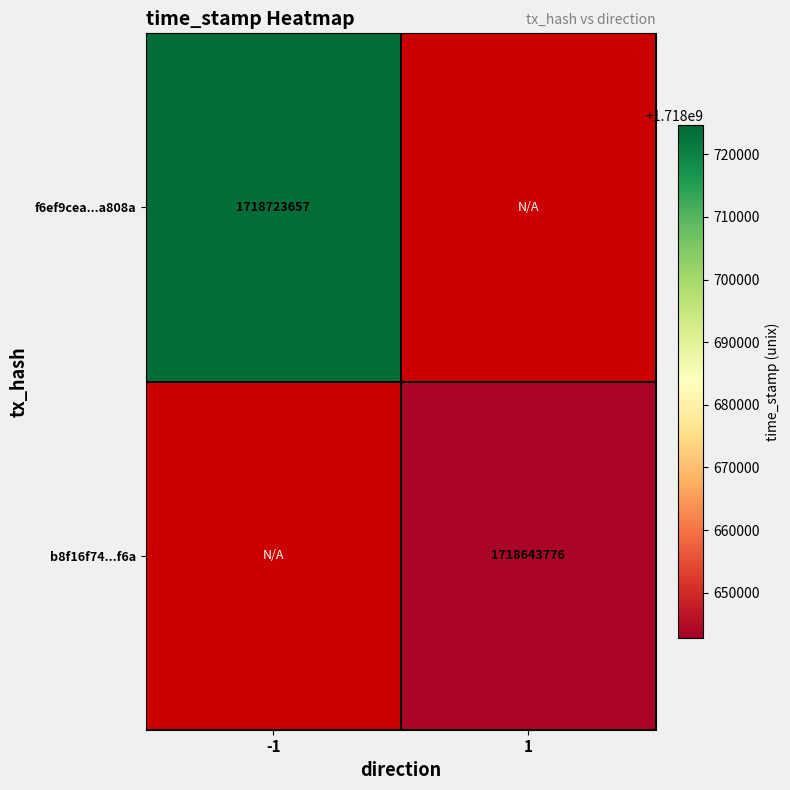

Which category has the highest value across all series?

-1